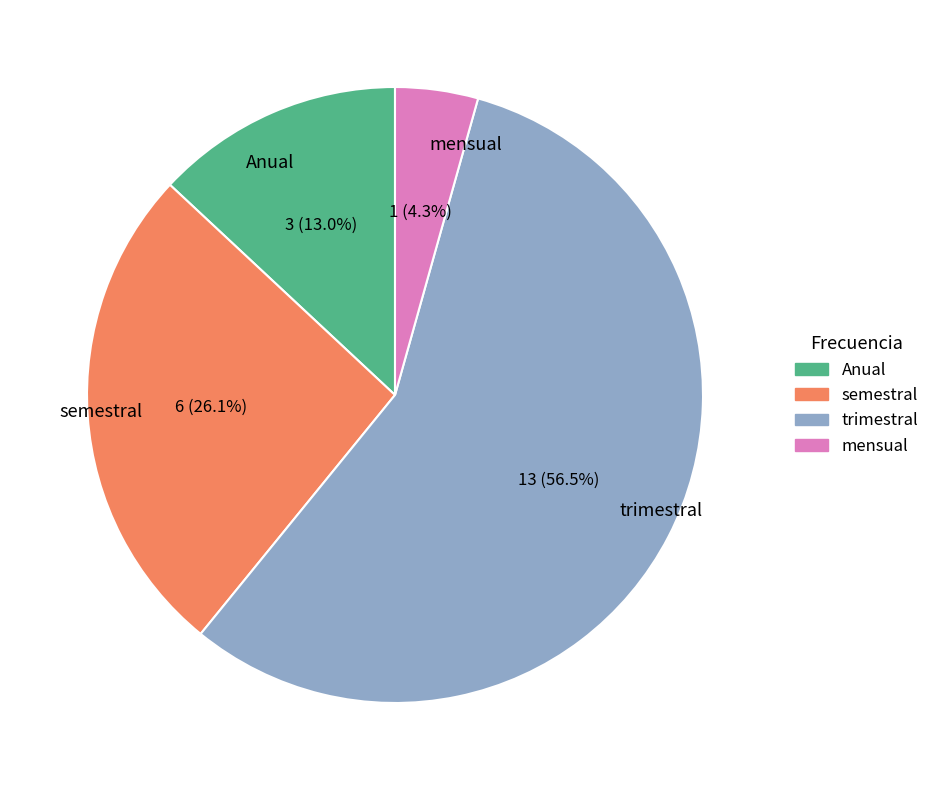

The semestral slice represents 26% of the pie. True or false?

True